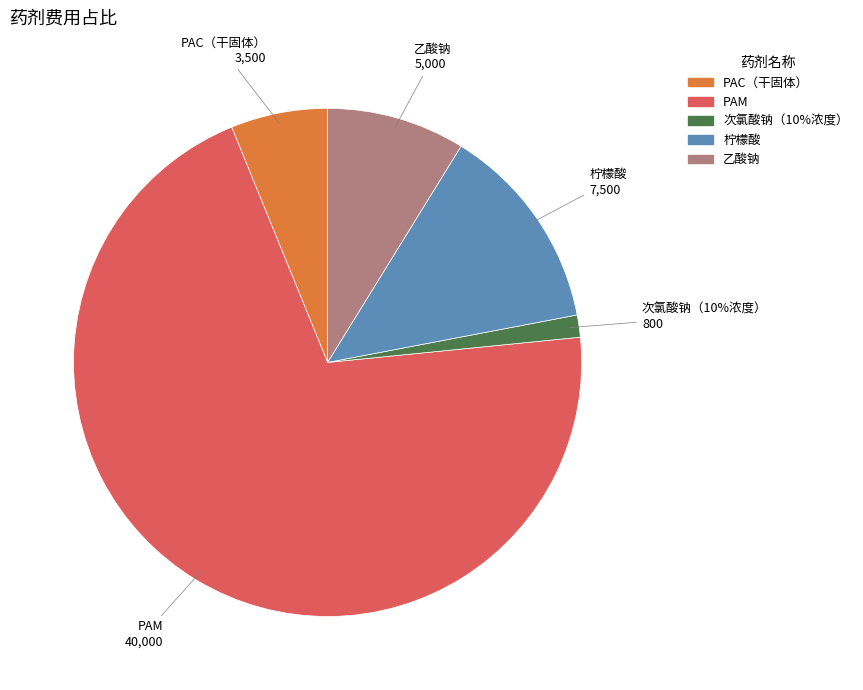

How much of the chart is everything except PAC（干固体）?

93.8%